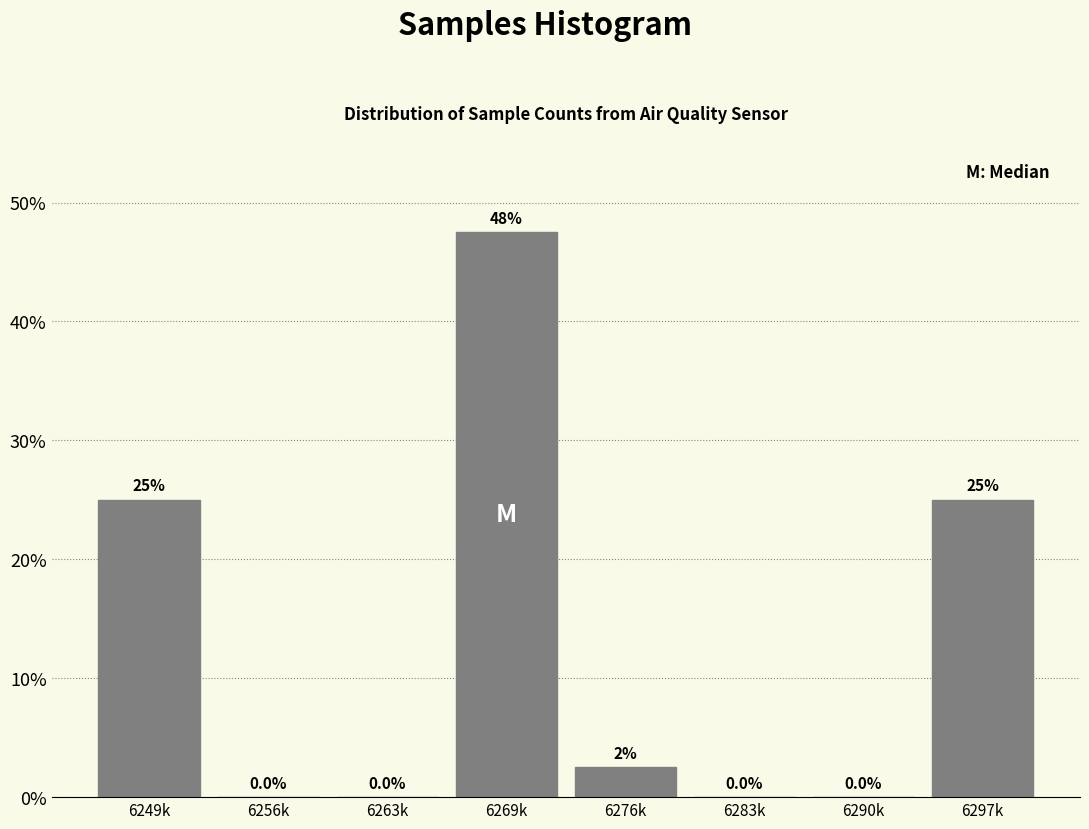

Reading right to left, transcribe all the data shown in this chart.

6297k=25.0	6290k=0.0	6283k=0.0	6276k=2.5	6269k=47.5	6263k=0.0	6256k=0.0	6249k=25.0